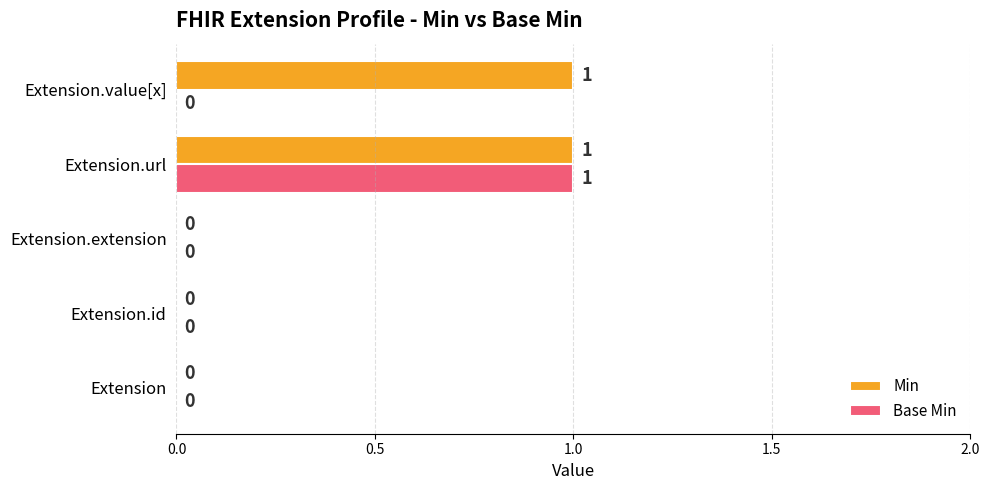

True or false: Min has a value of 0 at Extension.extension.

True